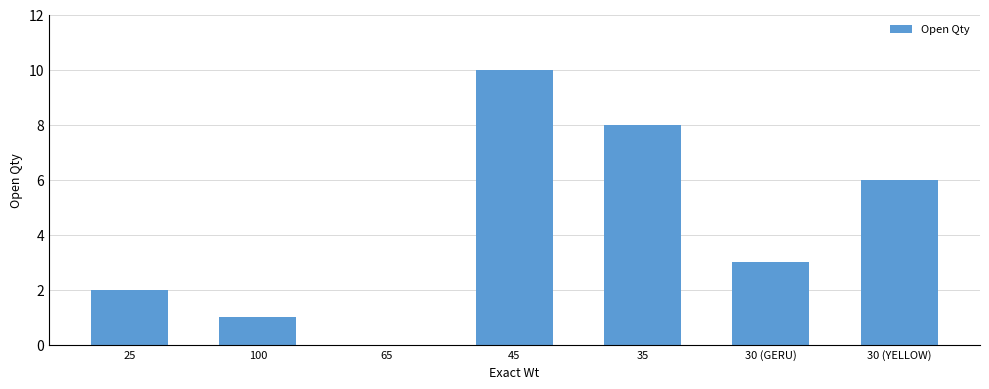

Reading left to right, extract all data points from this chart.

25=2	100=1	65=0	45=10	35=8	30 (GERU)=3	30 (YELLOW)=6